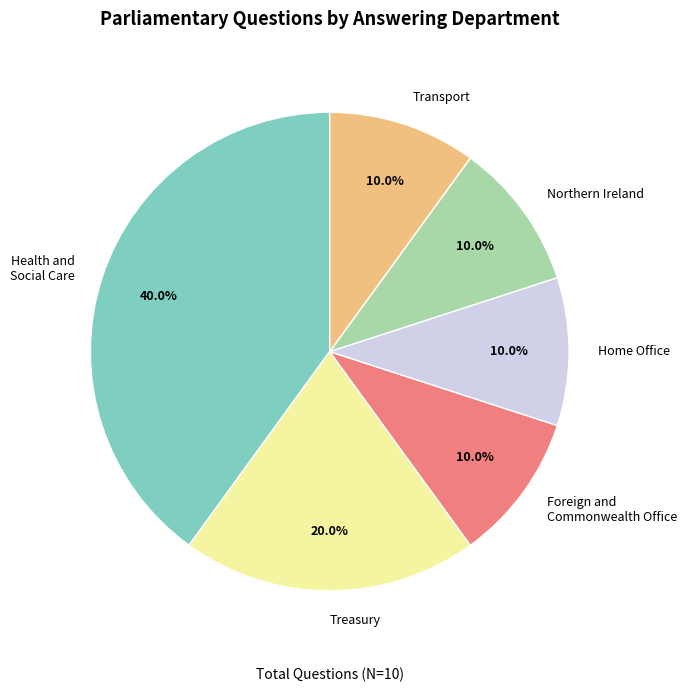

Is Transport the majority of the pie?

No